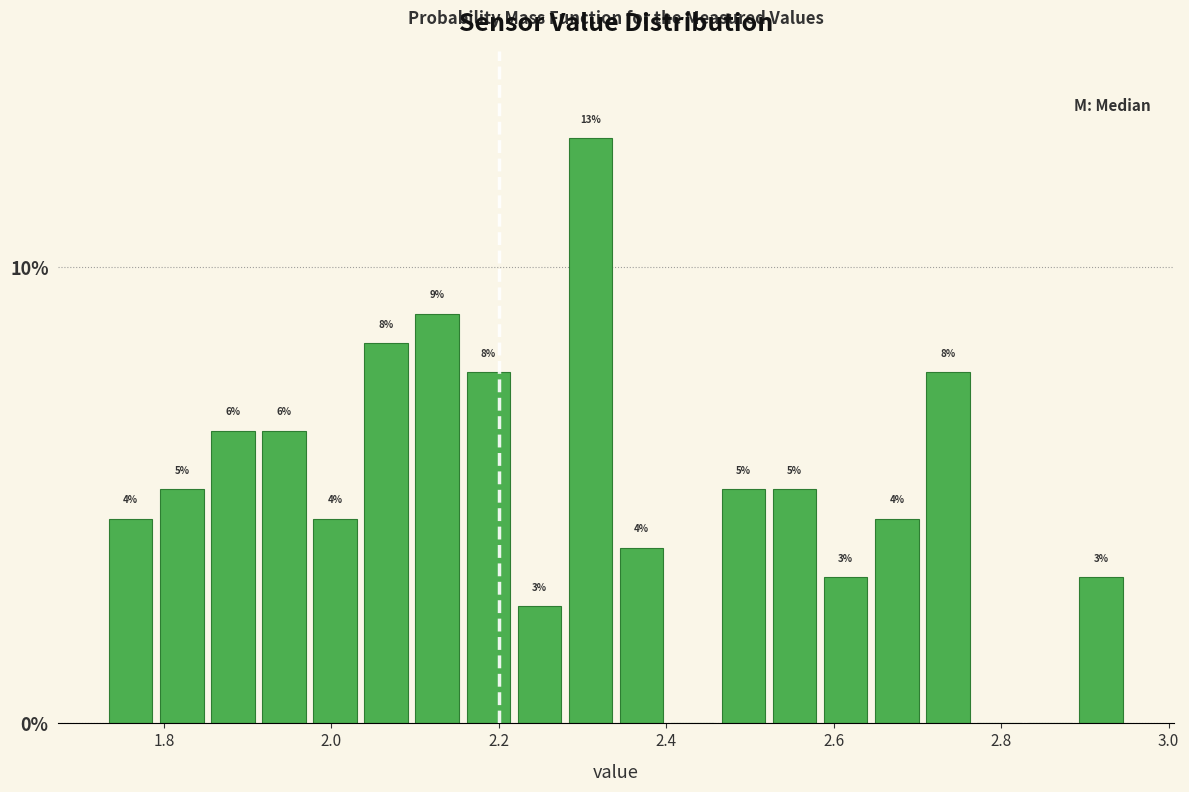

Read against the x-axis, roughly where is the centre of the tallest bar?

2.30